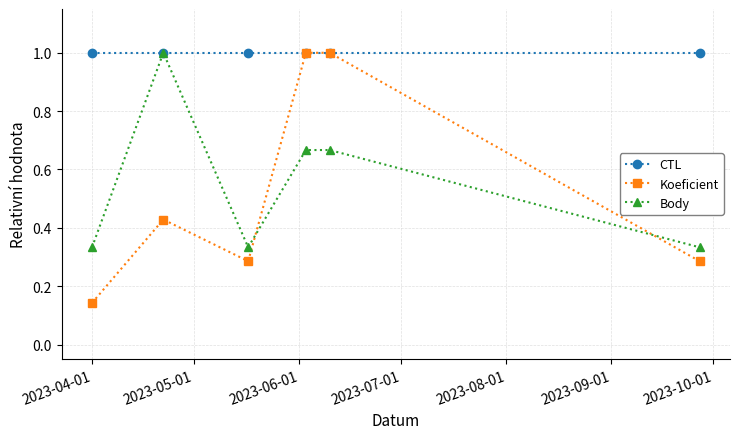

At how many categories does at least one series exceed 0?

6